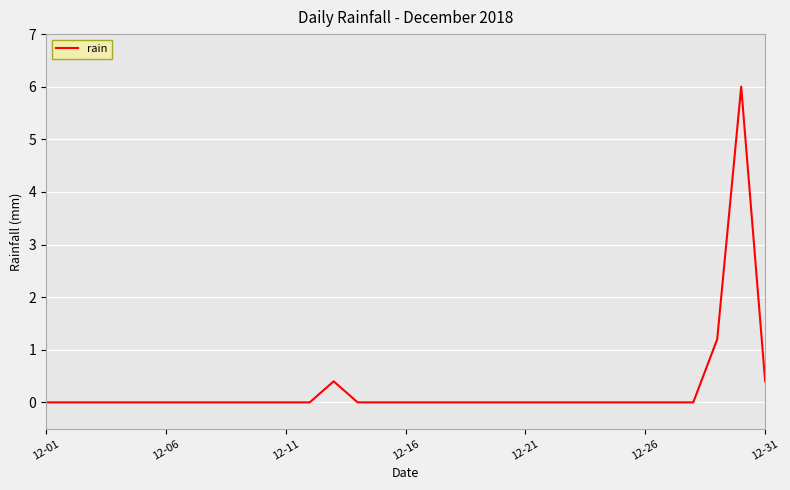

True or false: the data has more than 0 interior local peaks.

True